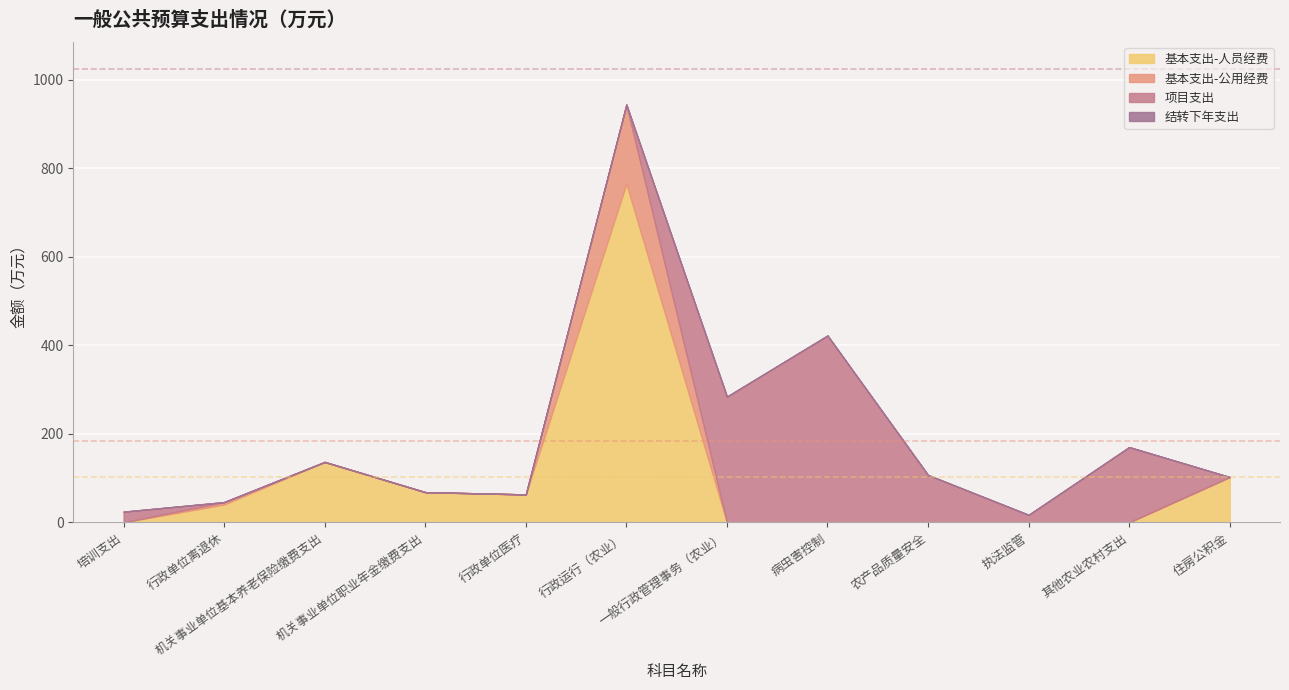

What is the maximum value for 基本支出-公用经费?

178.9